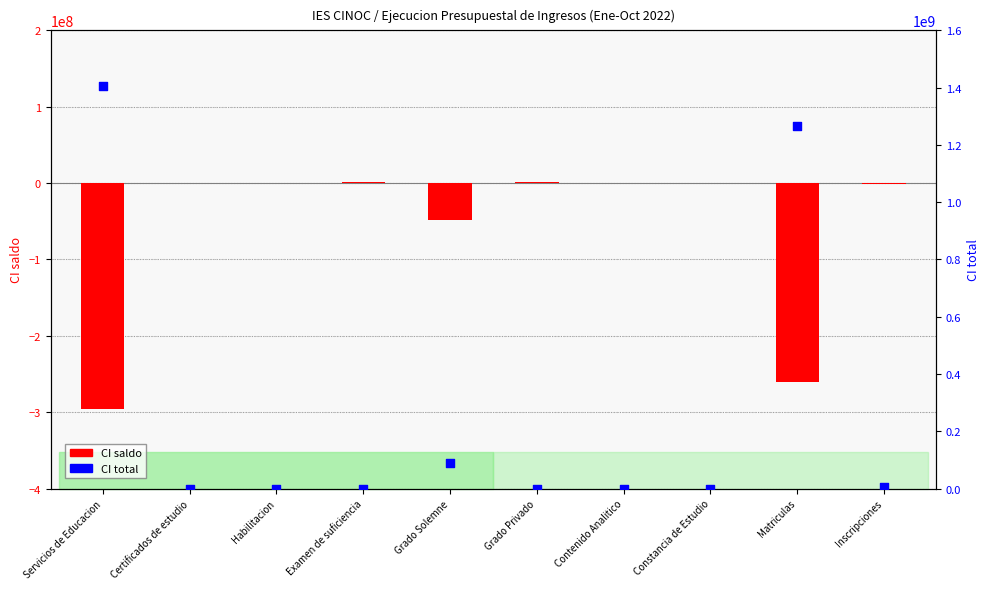

Which series contains the lowest Y value?

CI saldo